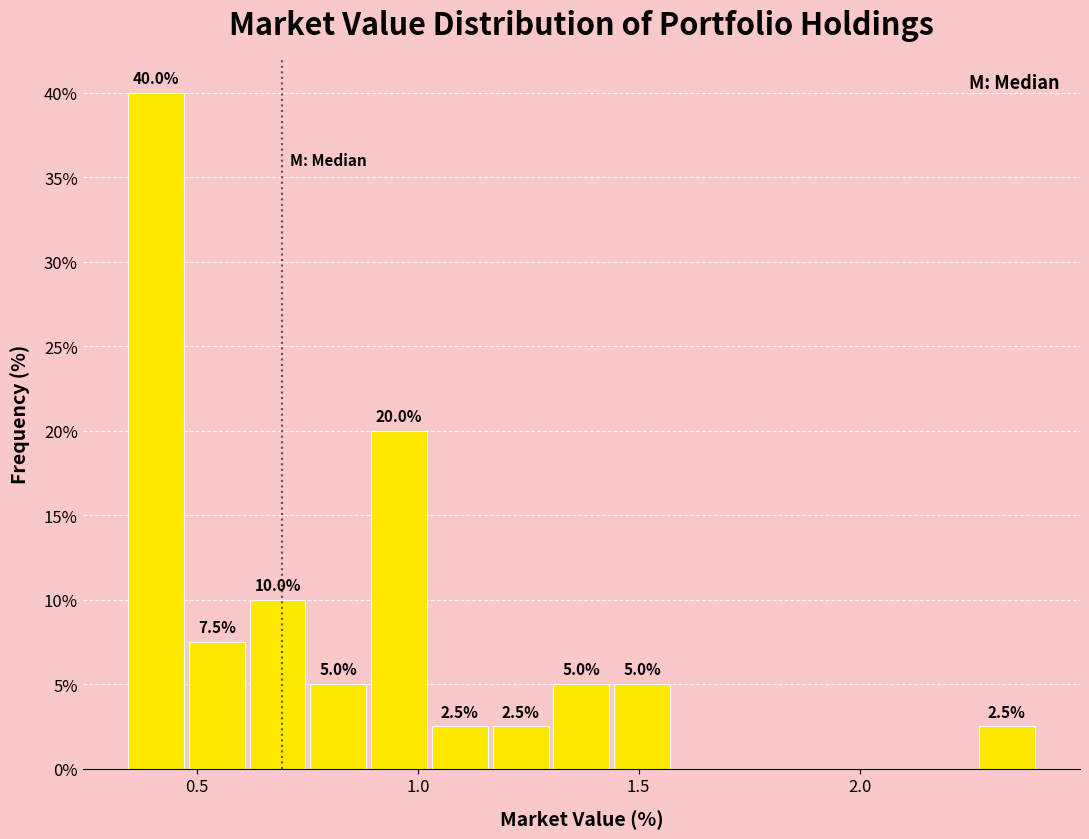

Around what value on the x-axis is the tallest bar? Give the approximate position of its centre, as read against the axis.

0.40